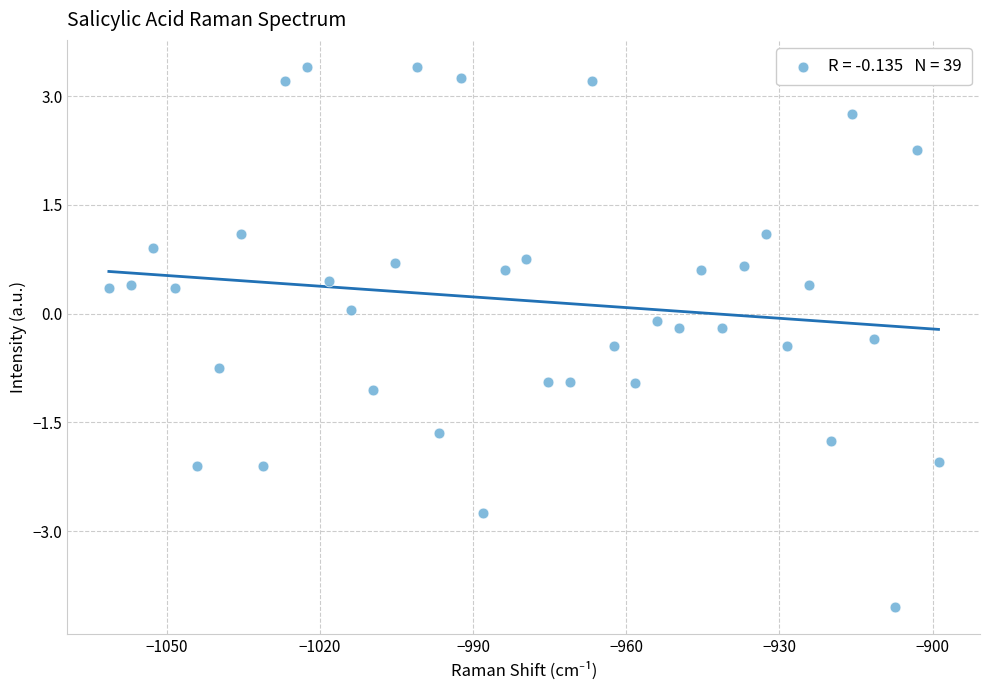

What is the range of Y values (max minus min)?

7.5